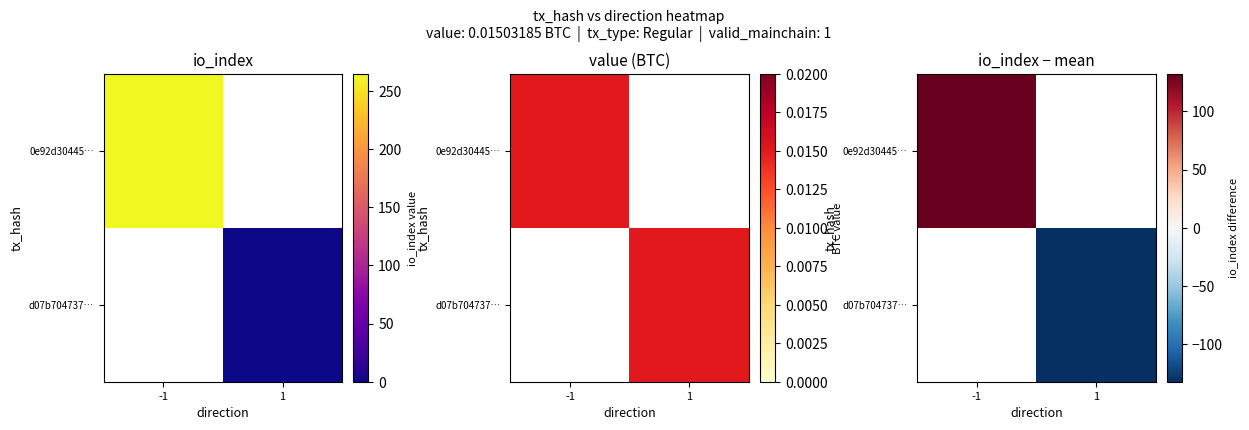

What is the maximum value shown in the chart?

132.5